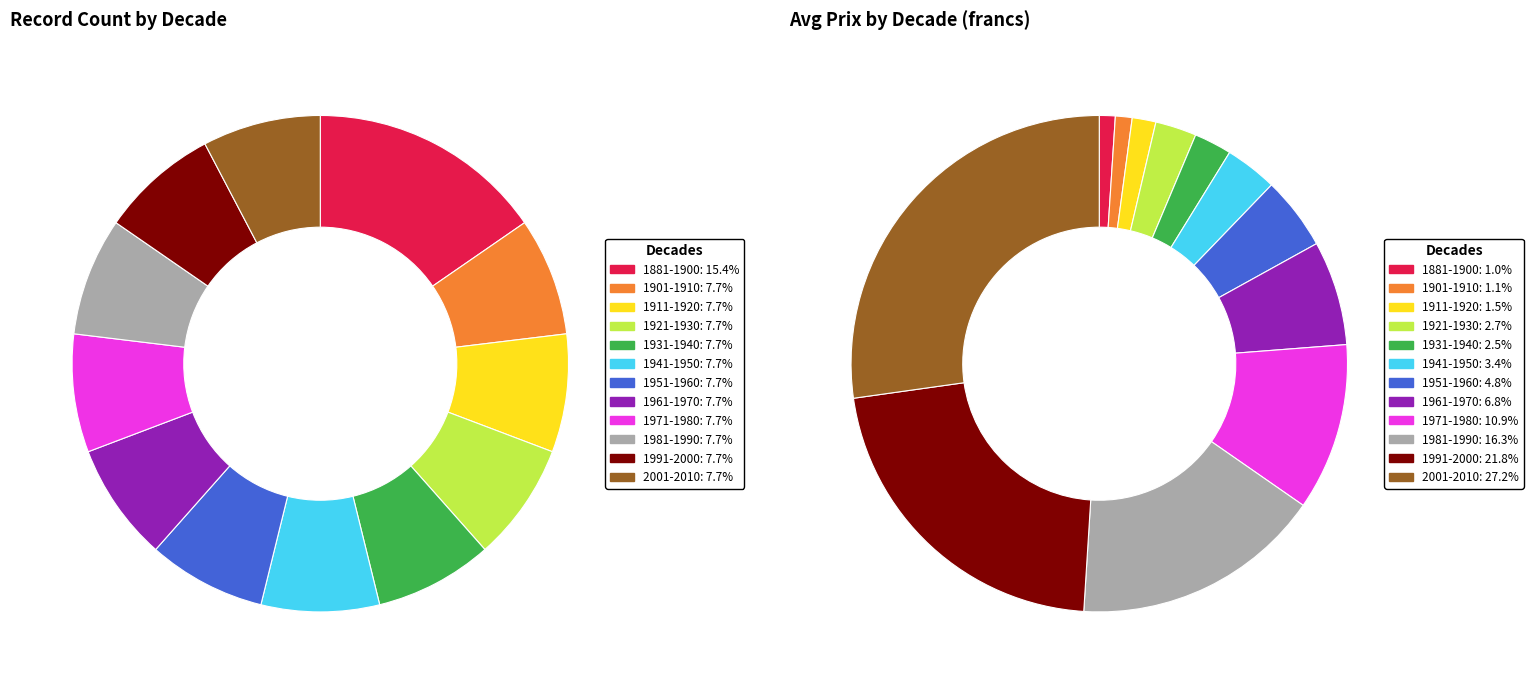

To the nearest percent, what is the combined percentage of 2001-2010 and 1931-1940?

15%